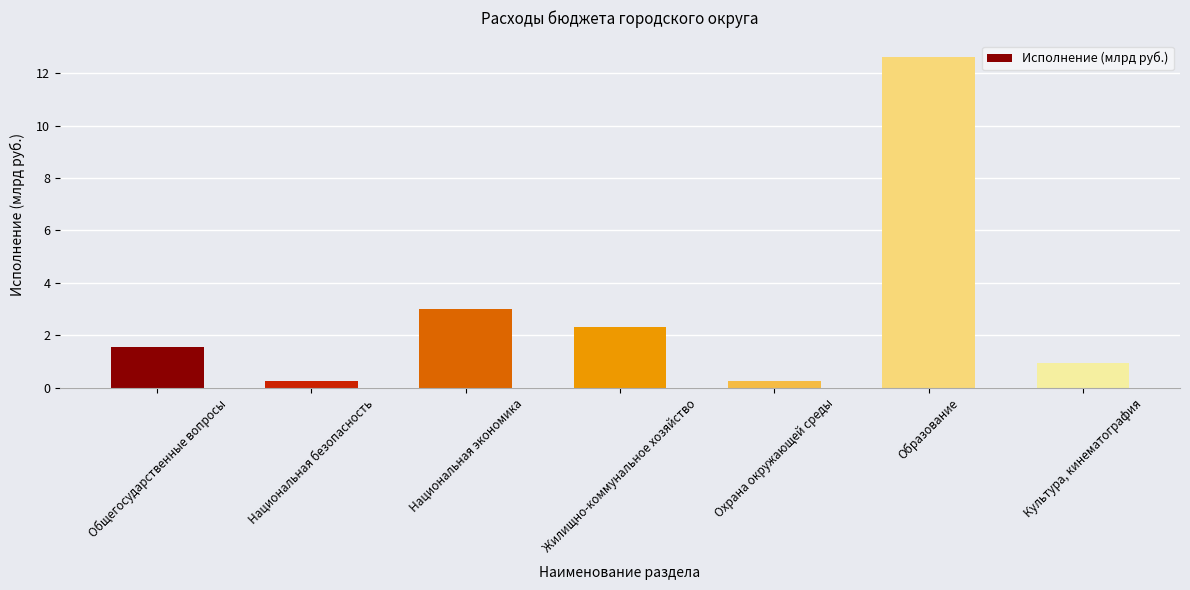

How many bars are there in total?

7